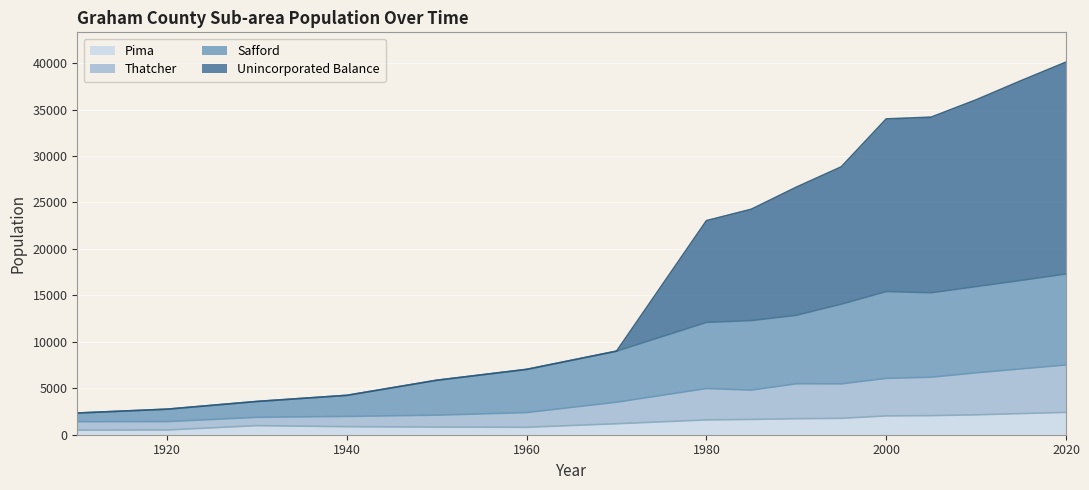

What is the average value of the Pima series?

1458.6